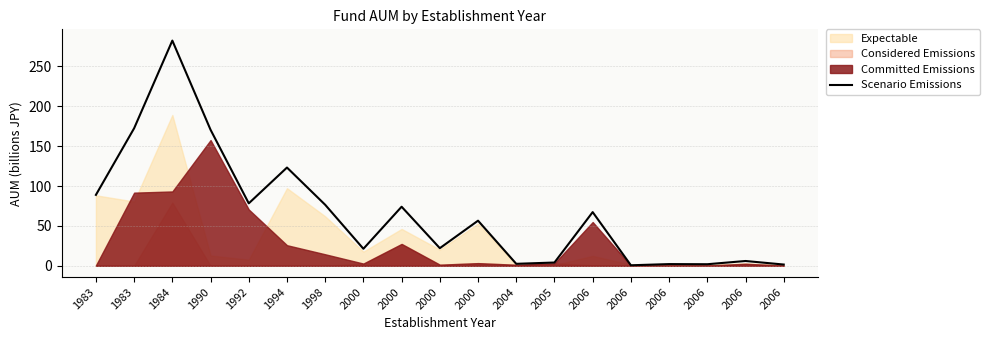

Reading left to right, extract all data points from this chart.

1983=88.9	1983=172.4	1984=282.2	1990=170.5	1992=78.3	1994=123.1	1998=76.5	2000=21.3	2000=74.0	2000=22.1	2000=56.6	2004=2.5	2005=4.1	2006=67.3	2006=0.7	2006=2.1	2006=2.0	2006=6.0	2006=1.6